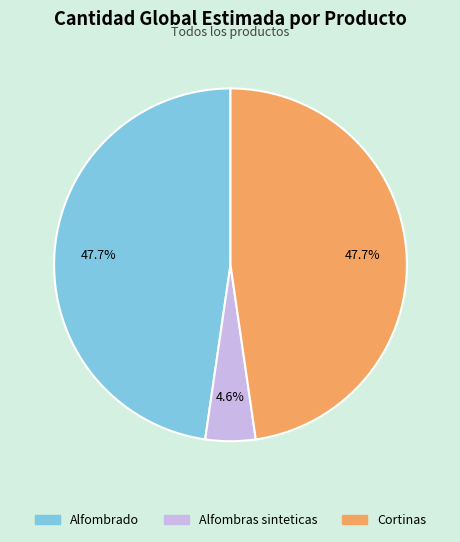

What is the smallest slice in the pie chart?

Alfombras sinteticas